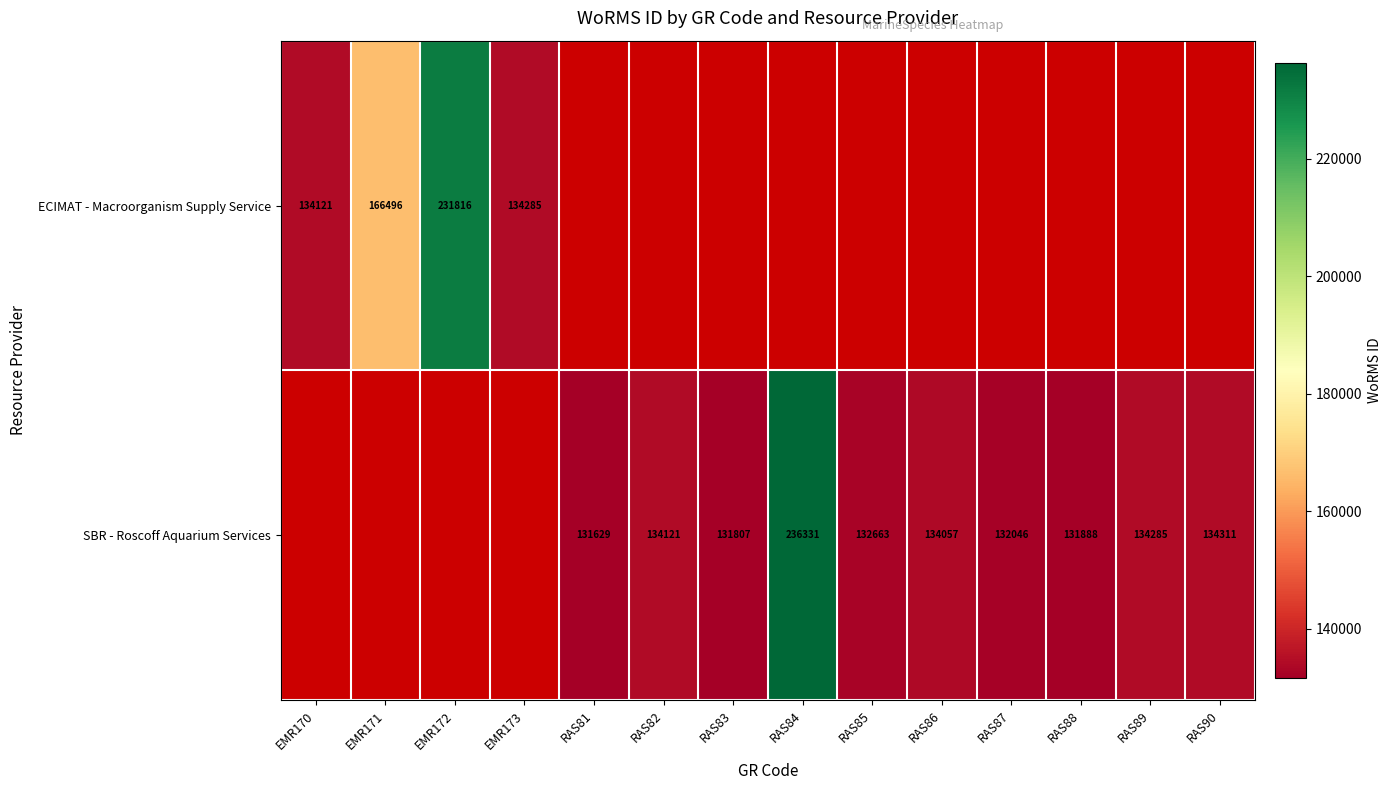

The value of ECIMAT - Macroorganism Supply Service at EMR173 is 134285. True or false?

True